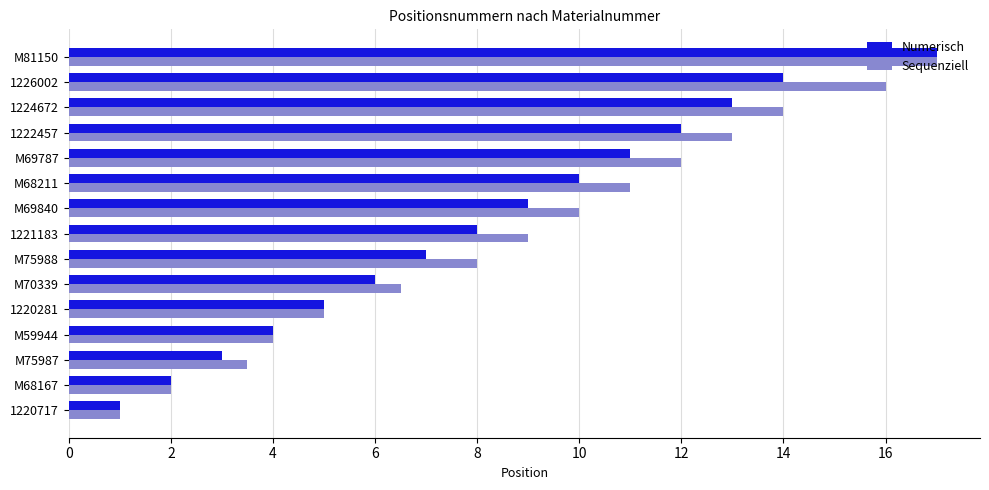

Which series has the largest total across all categories?

Sequenziell